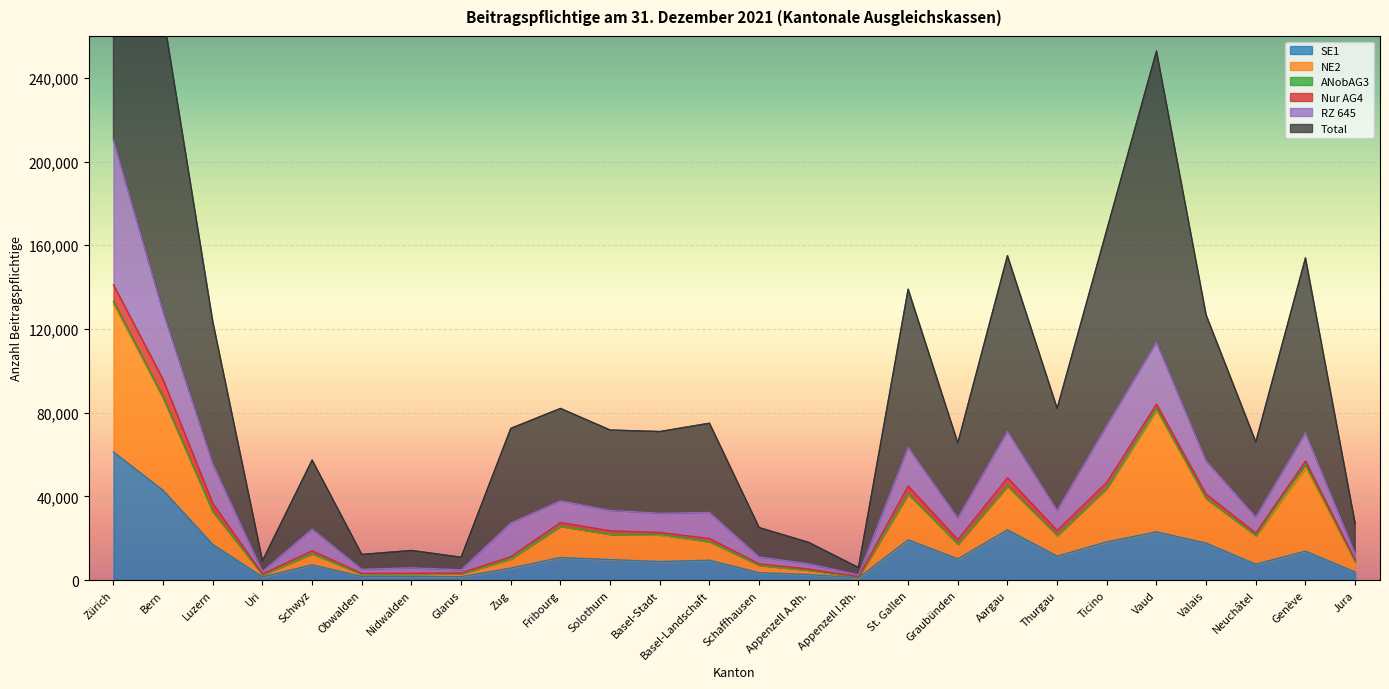

How many values in the Total series exceed 72483?

12